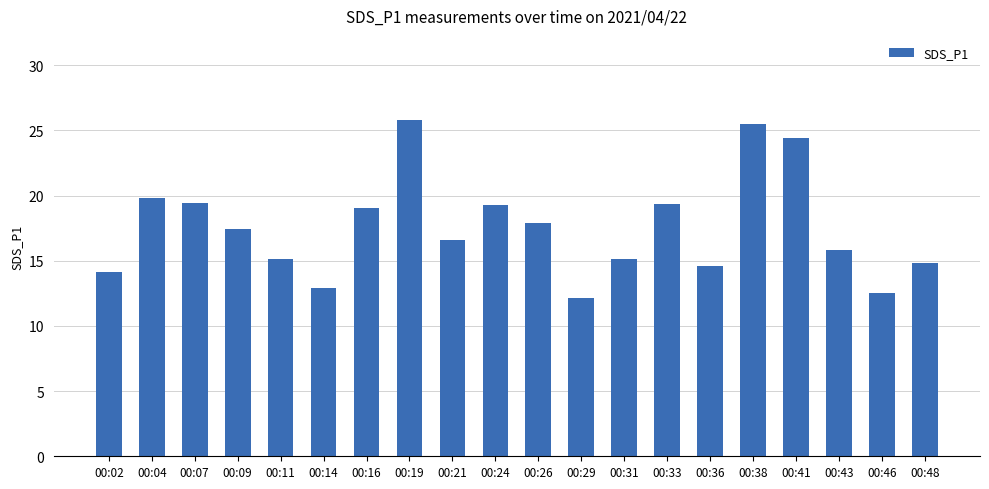

Which has a higher value, 00:21 or 00:38?

00:38